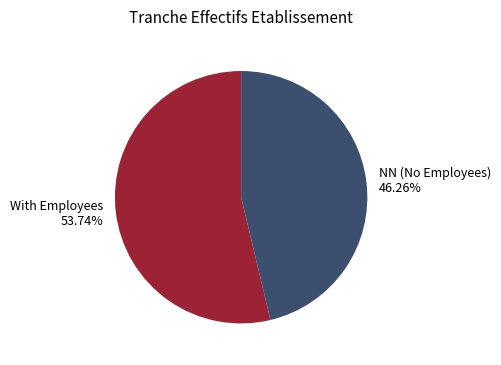

What is the majority slice?

With Employees 53.74%